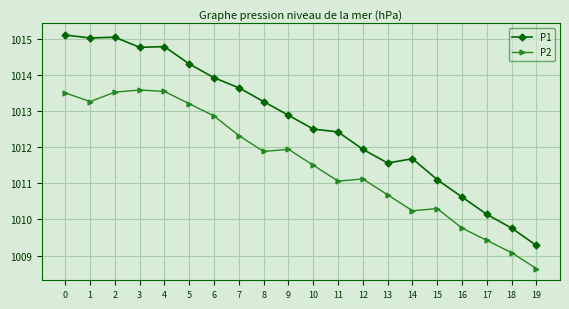

Is the value of P1 at 15 greater than the value of P2 at 13?

Yes